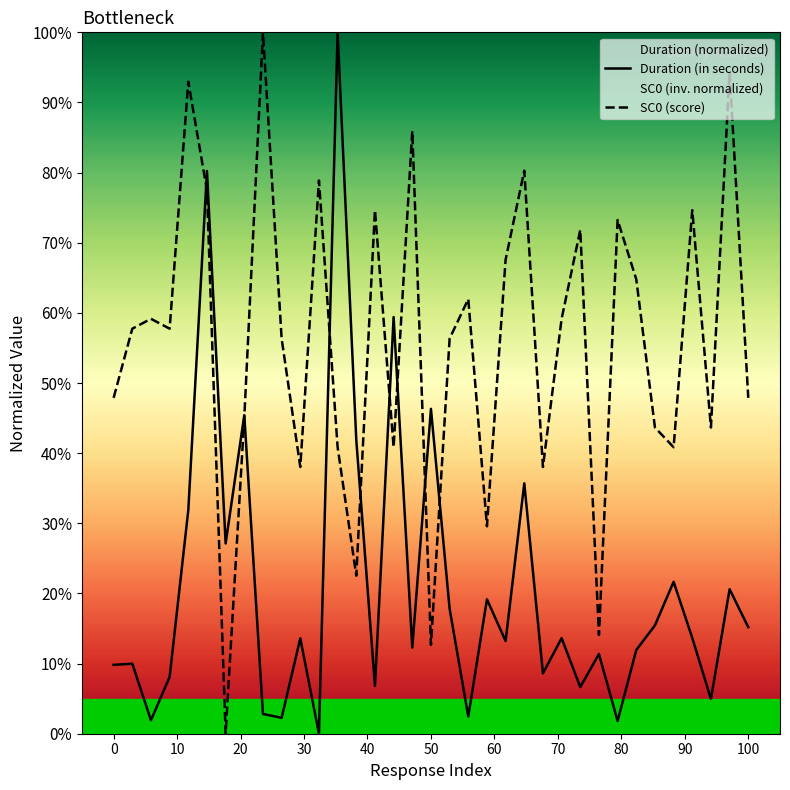

What is the sum of all SC0 (score) values?

19.5